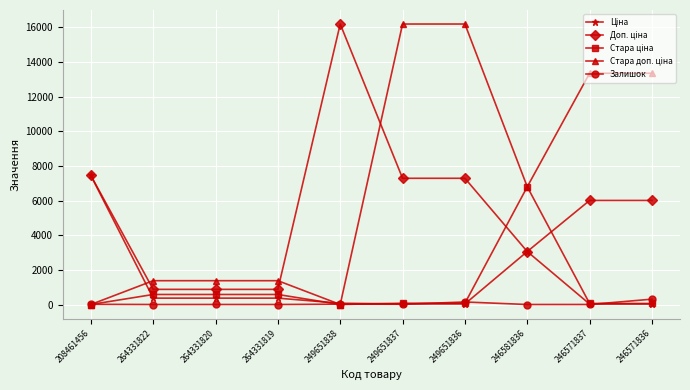

At how many categories does at least one series exceed 13735?

3